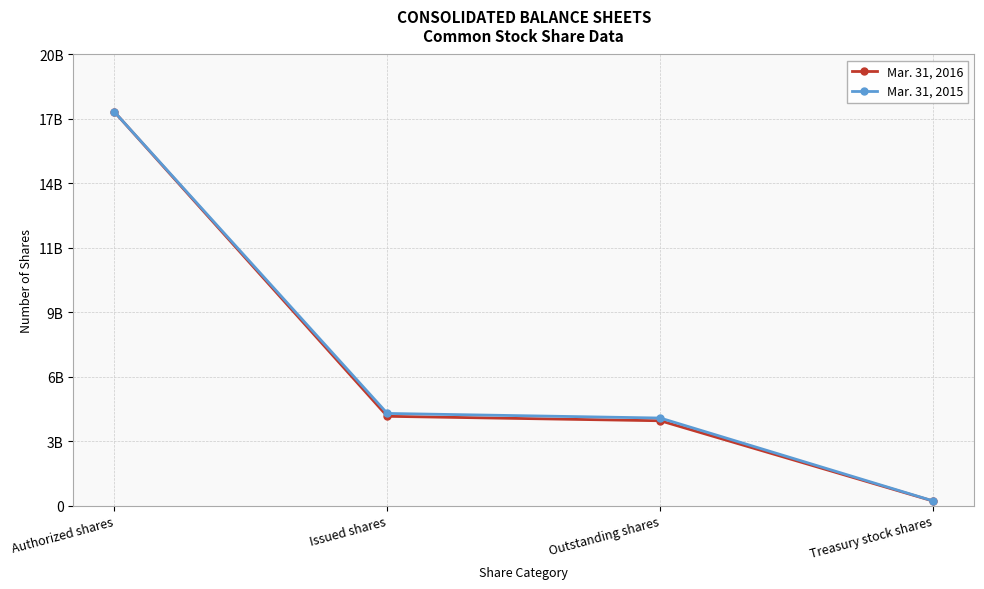

What is the label of the 1st point from the right?

Treasury stock shares